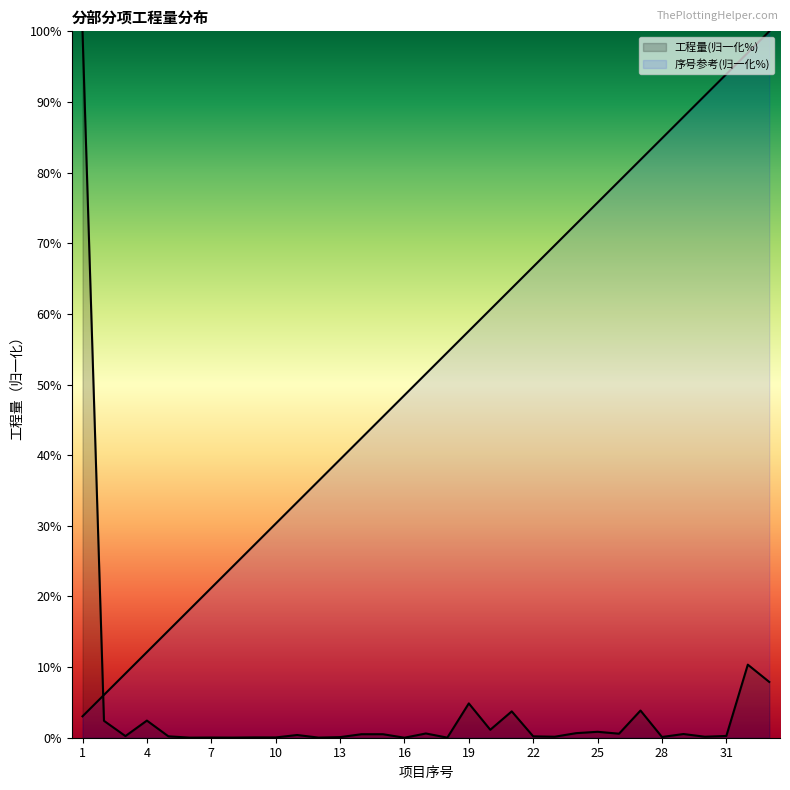

What is the value of the 序号参考 point at the 10th from the left?

30.3